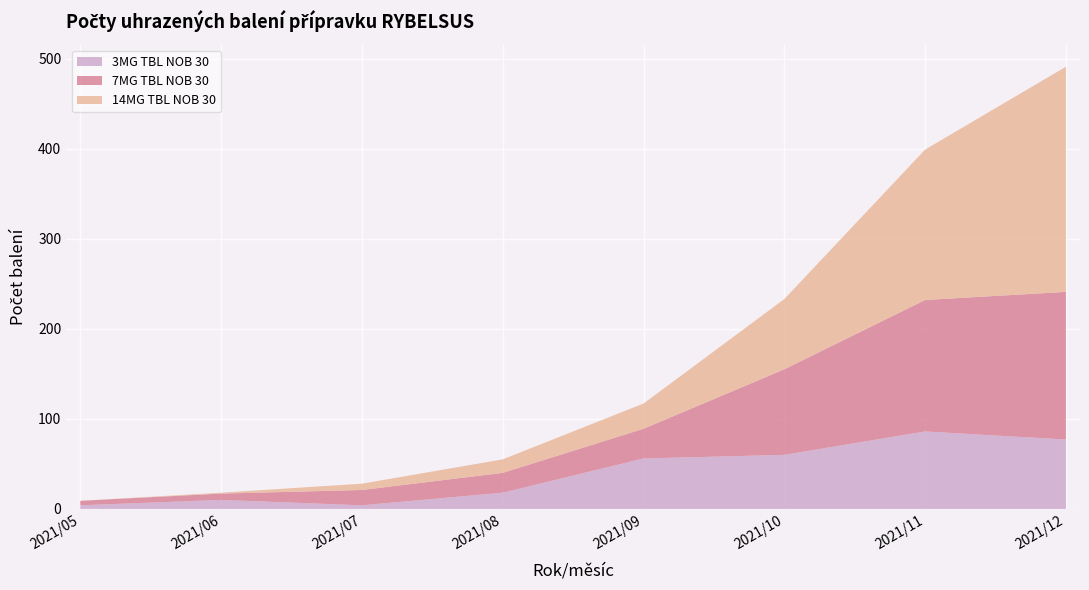

Does the chart display data point markers on the line(s)?

No